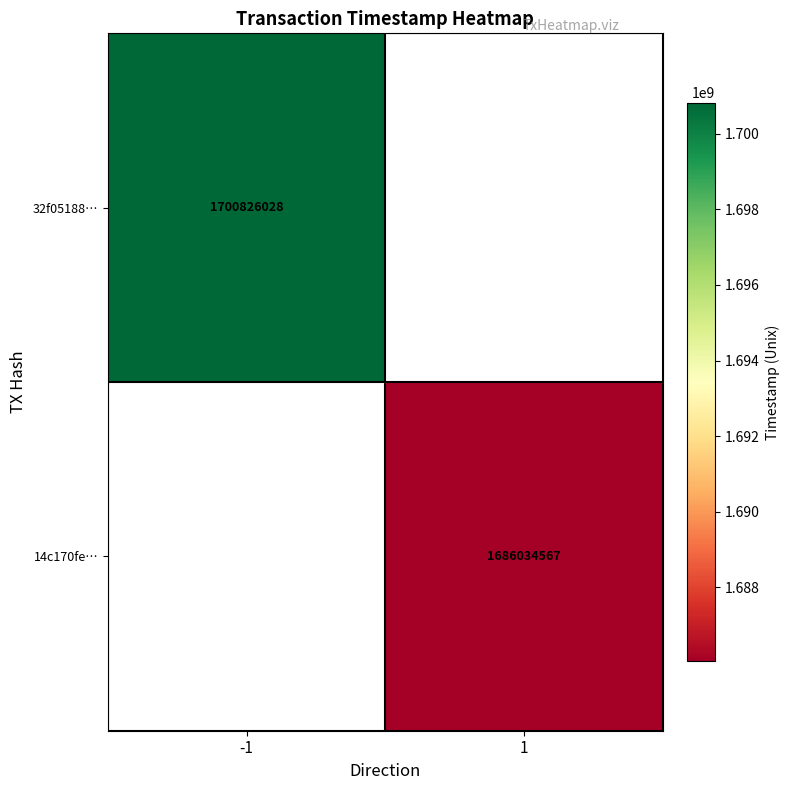

The value of 14c170fe… at 1 is 1686034567. True or false?

True